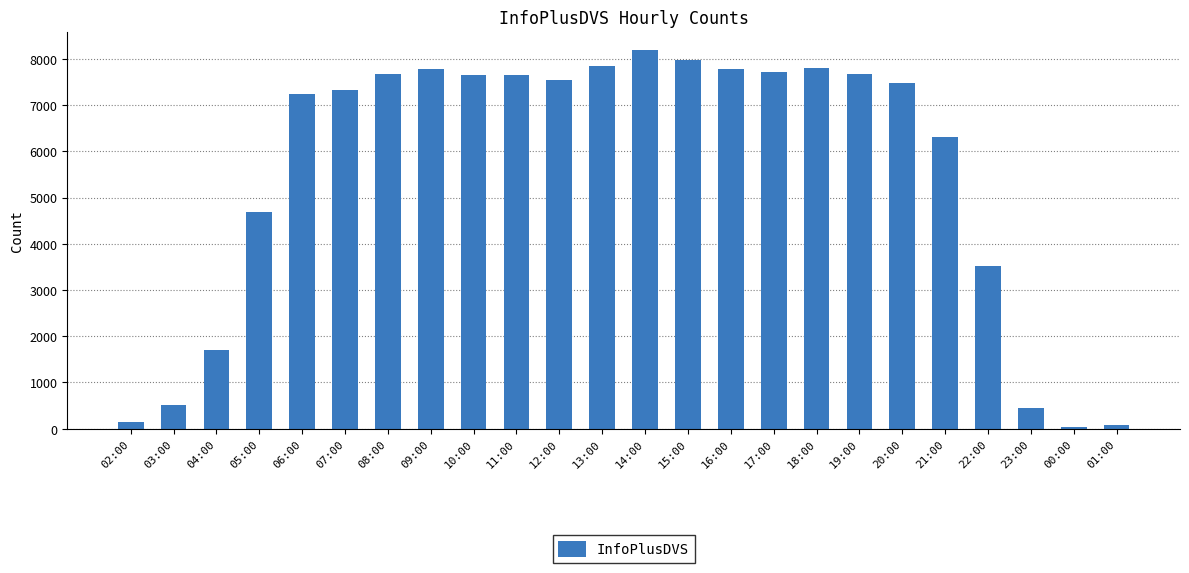

How many bars are there in total?

24